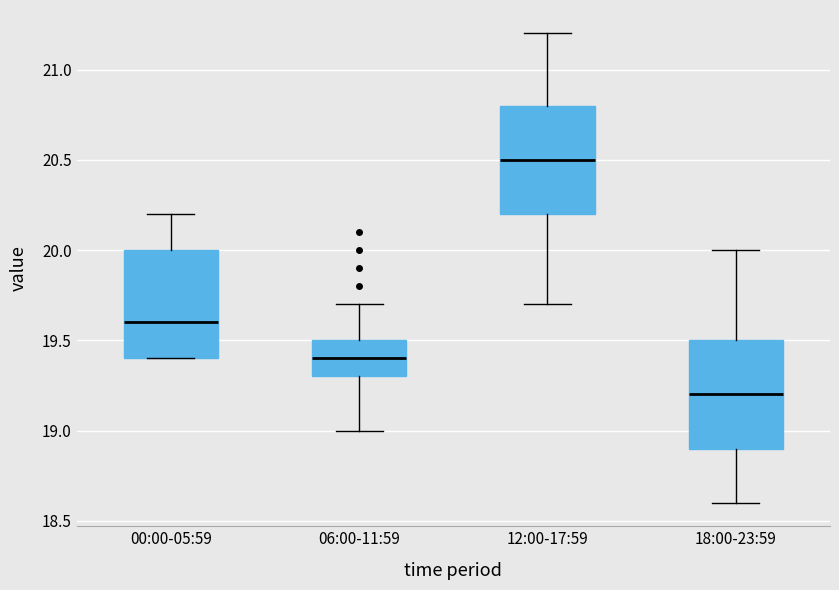

Where is the upper edge of the box for 06:00-11:59 on the y-axis? The values are not printed on the chart, so give them approximately, as read against the axis.

19.5